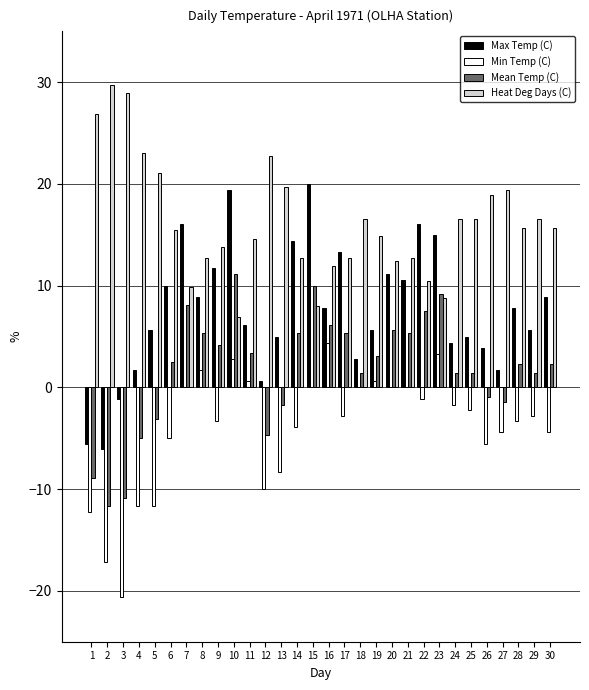

Is it true that Heat Deg Days (C) equals 12.4 at 20?

True